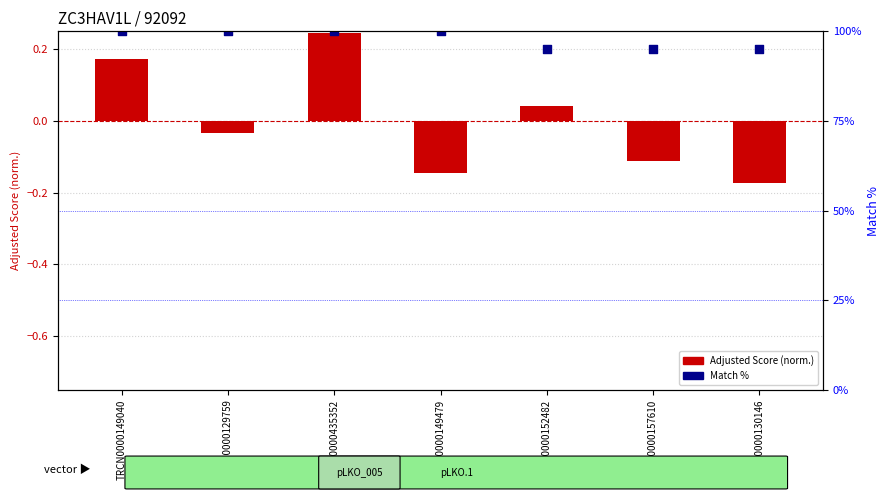

What are all the series names shown in the legend?

Adjusted Score (normalized), Match %